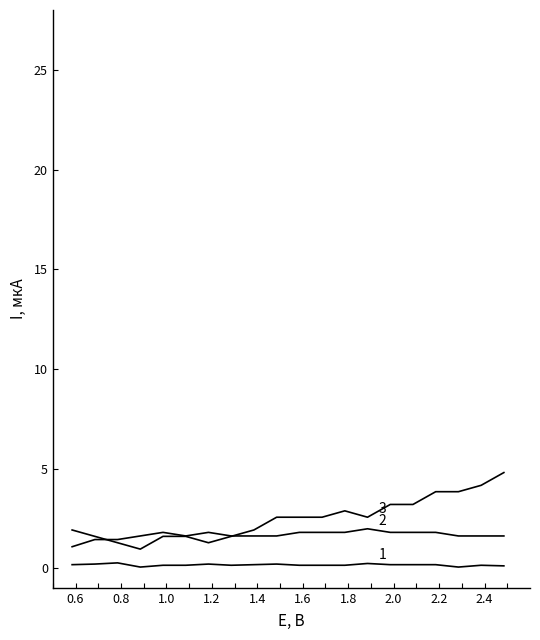

How many lines are shown in the chart?

3